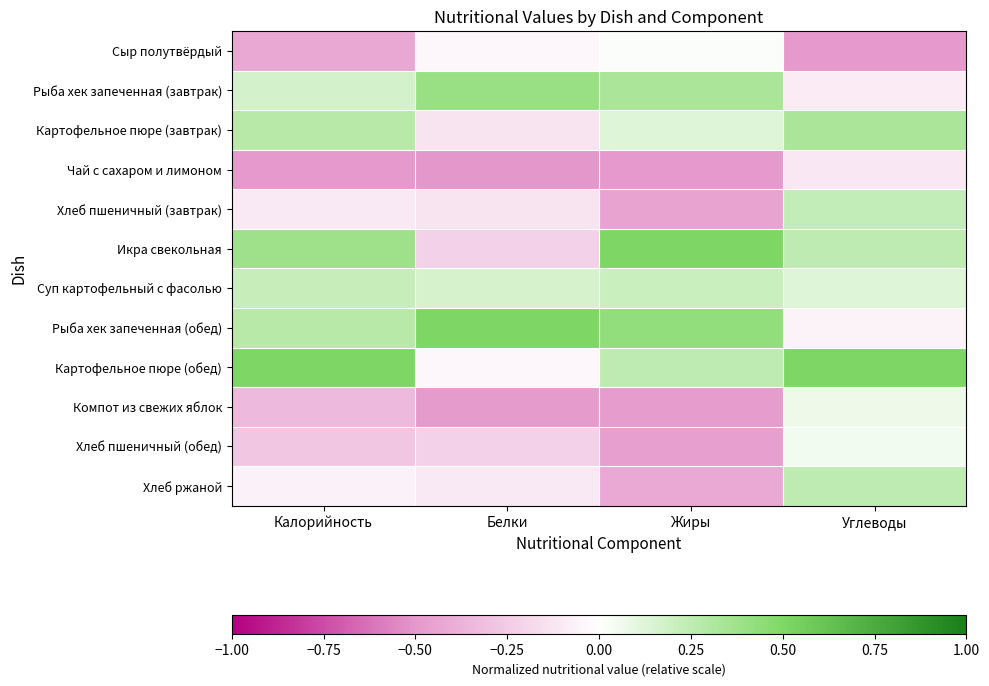

What is the difference between the highest and lowest values at Белки?

1.0